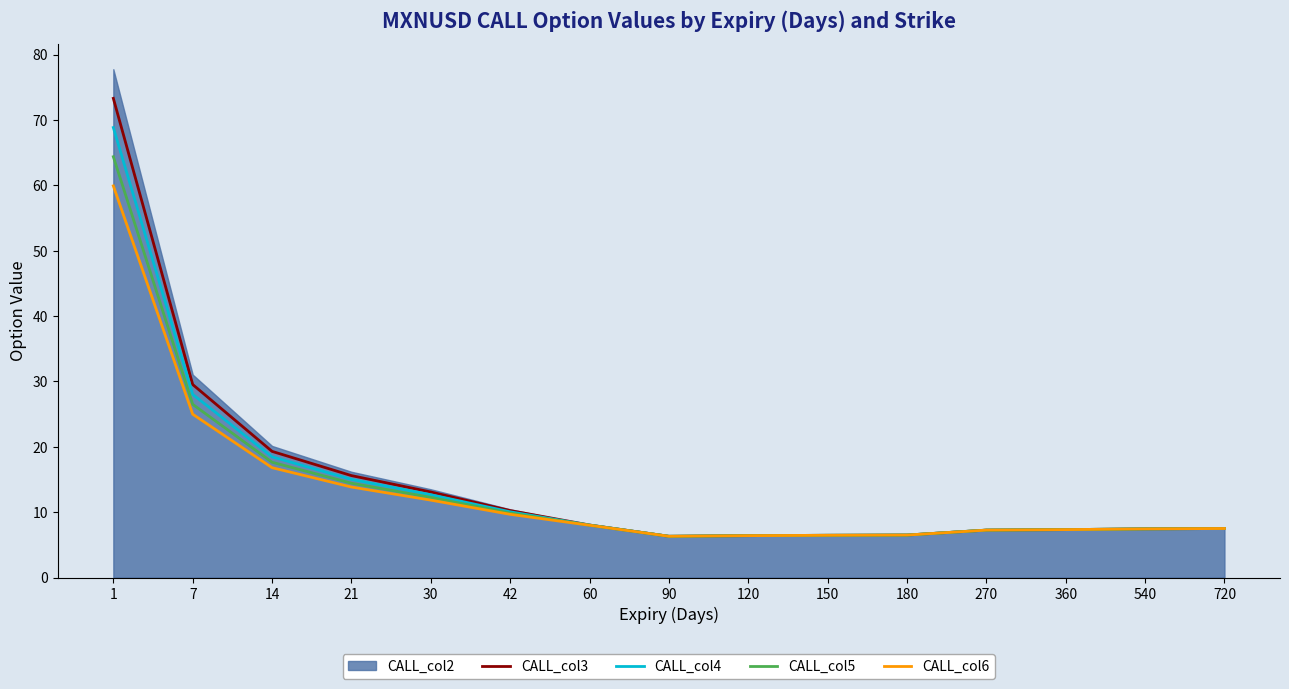

True or false: CALL_col6 has a value of 7.3 at 270.

True